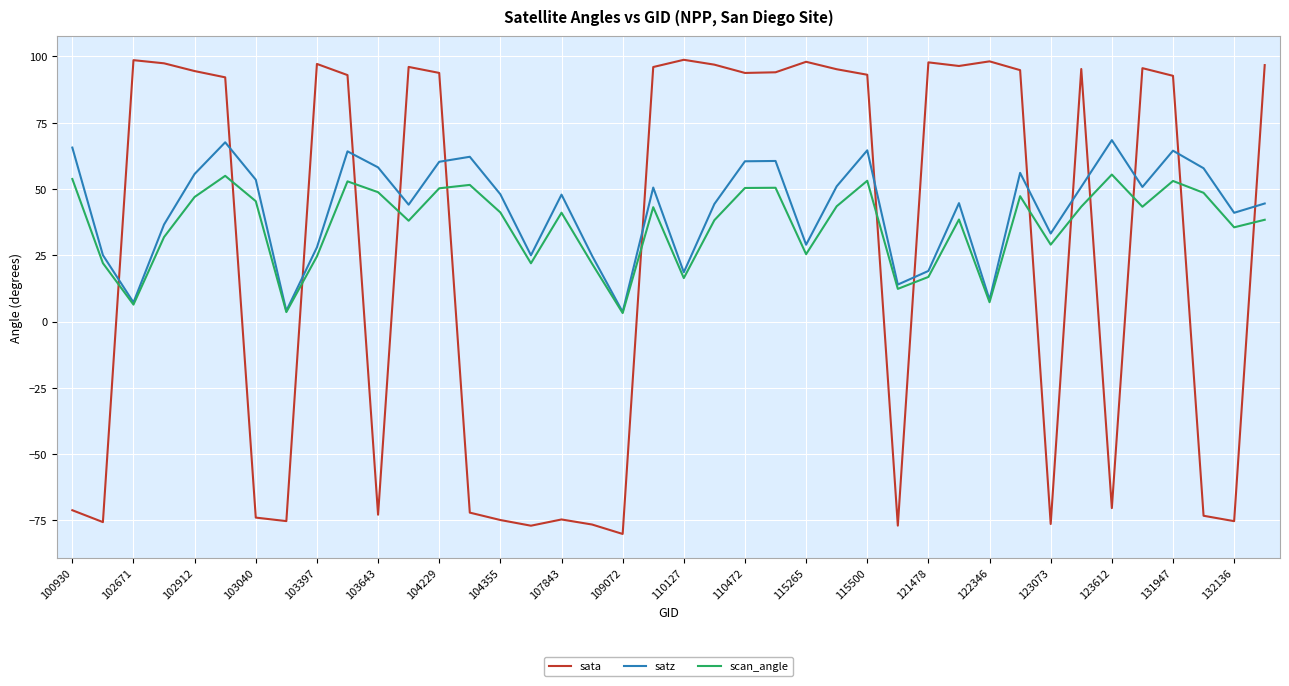

What is the difference between the maximum and minimum values in the sata series?

178.8